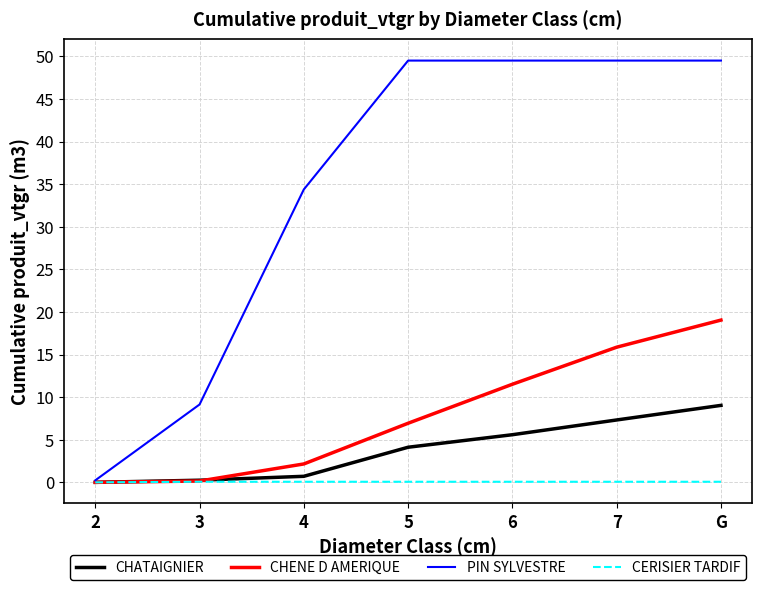

Which series has the widest spread of values?

PIN SYLVESTRE